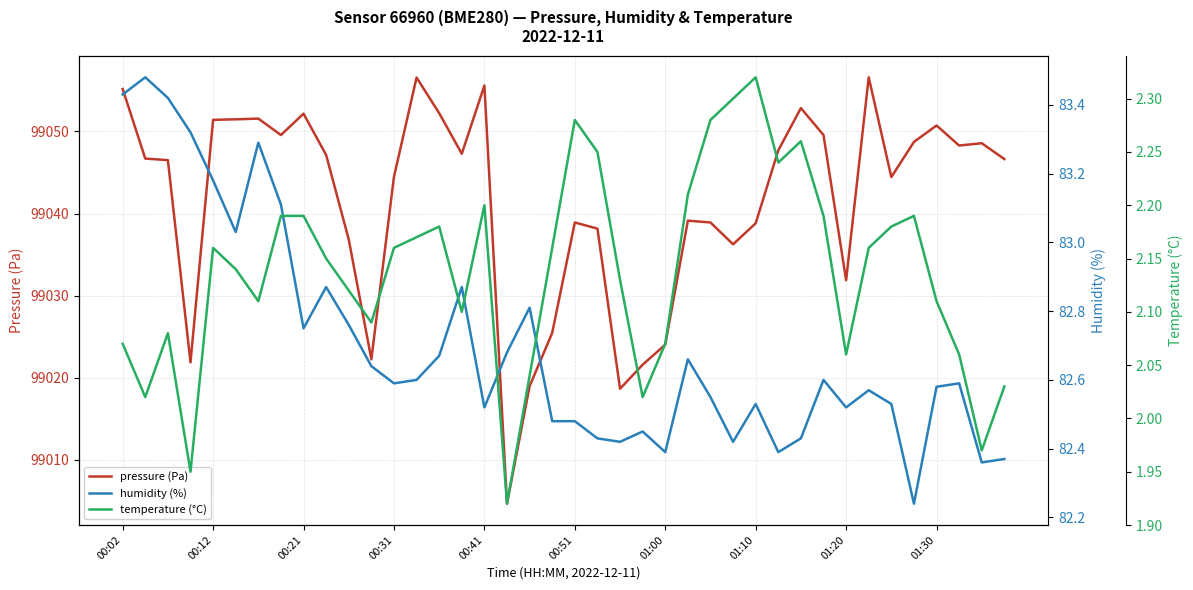

Is it true that pressure (Pa) equals 99044.5 at 00:31?

True